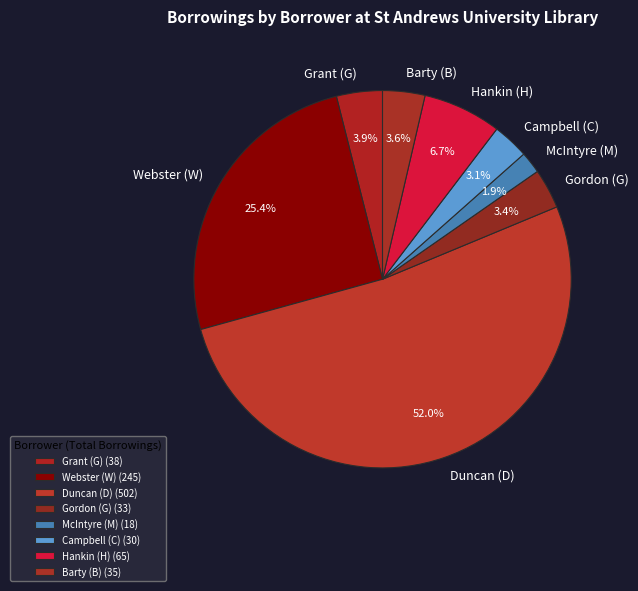

To the nearest percent, what is the difference between the Grant (G) and Hankin (H) slice percentages?

3%